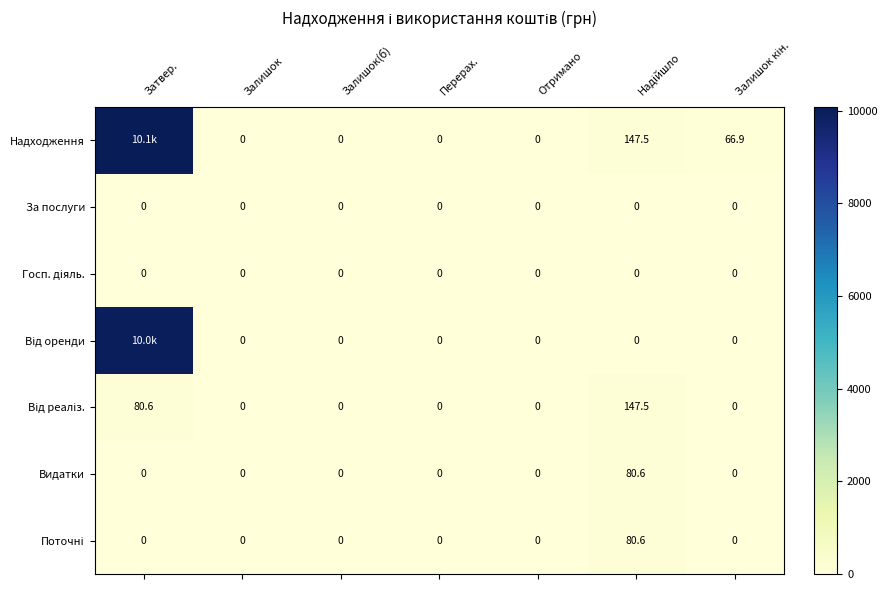

Which label corresponds to the smallest value in the chart?

Залишок